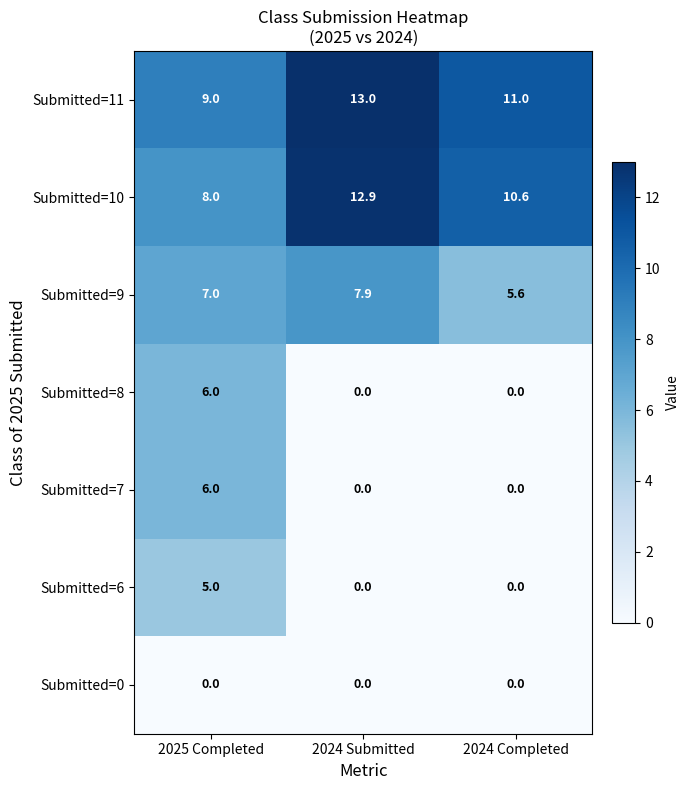

At which label is Submitted=11 closest to 11?

2024 Completed